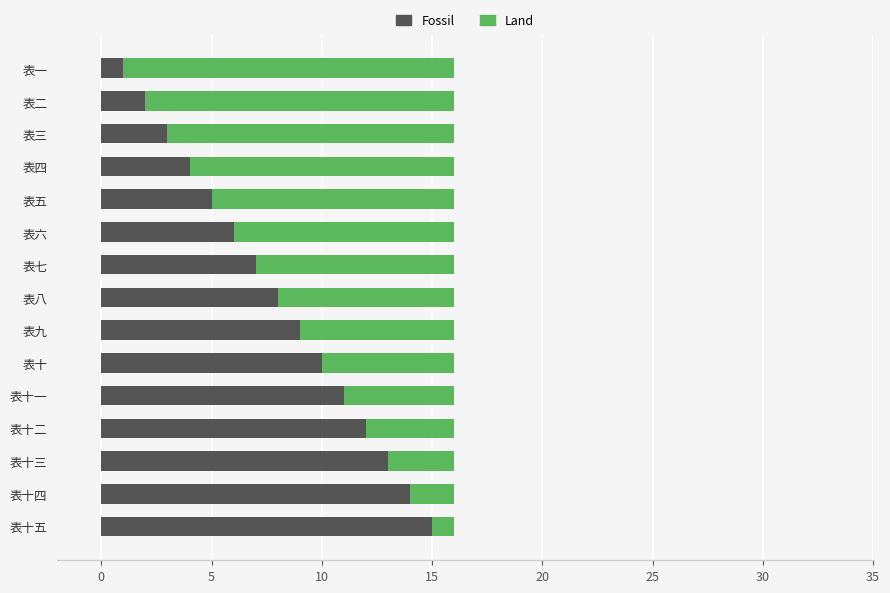

The Fossil series shows 5 at 表七. True or false?

False